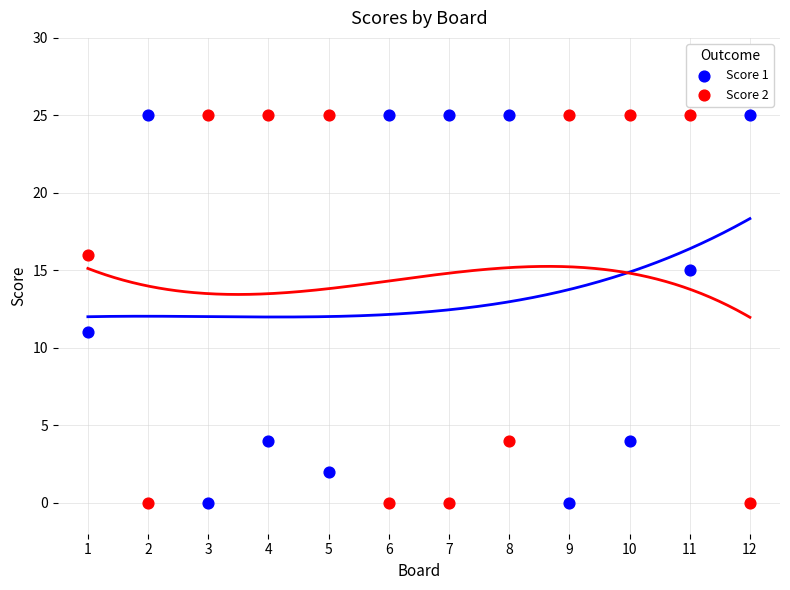

What is the X range (max minus min) for the scatter plot?

11